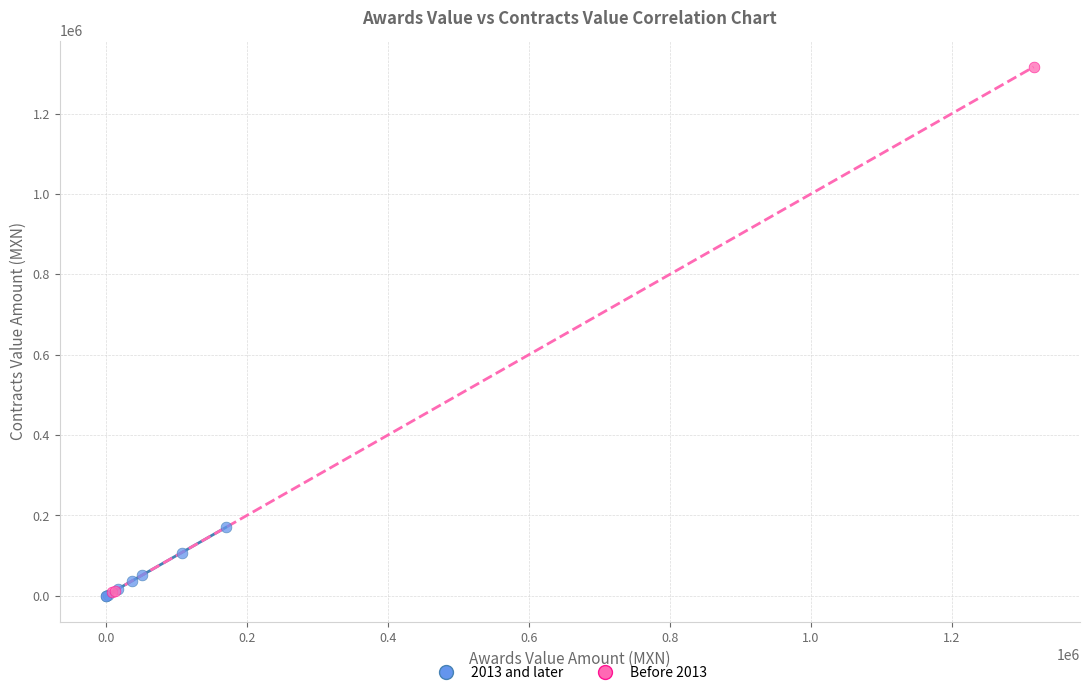

Which series has the largest Y range (max minus min)?

Before 2013